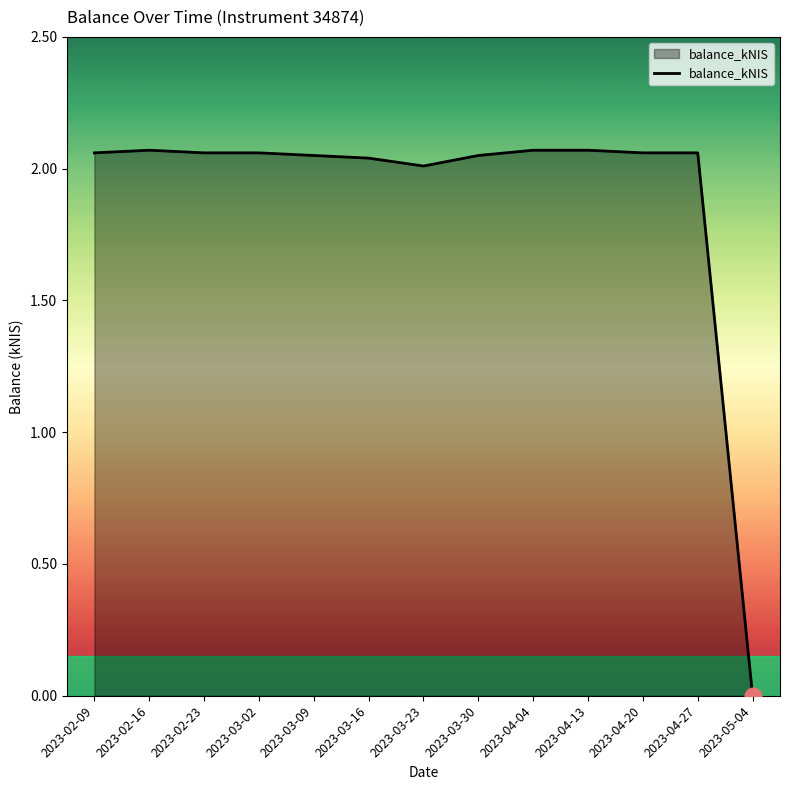

What position from the right is 2023-04-27?

2